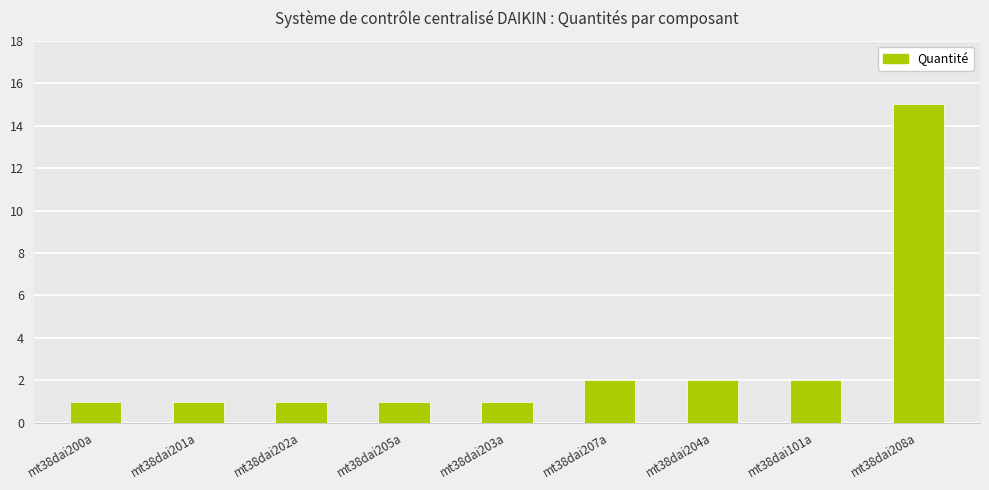

The value at mt38dai101a is 2. True or false?

True